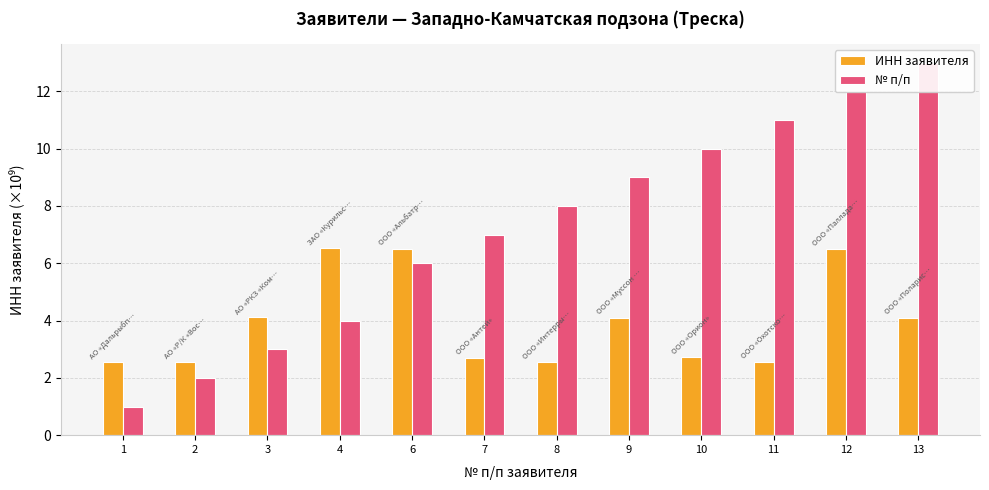

At which label does ИНН заявителя reach its peak?

4